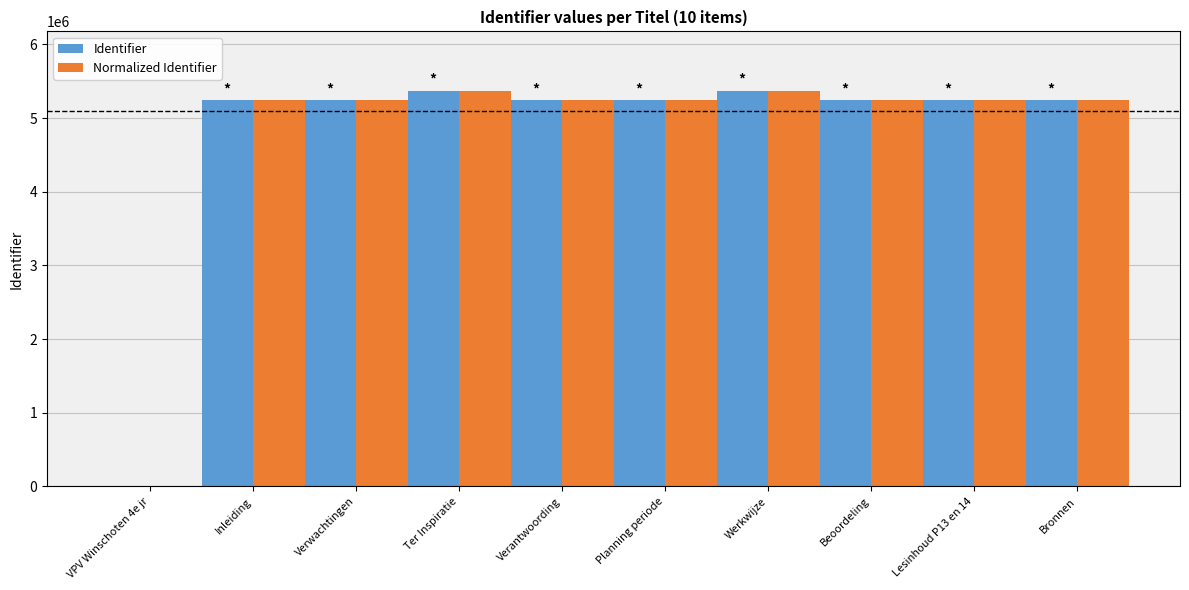

What is the difference between the Normalized Identifier values at Planning periode and Werkwijze?

131630